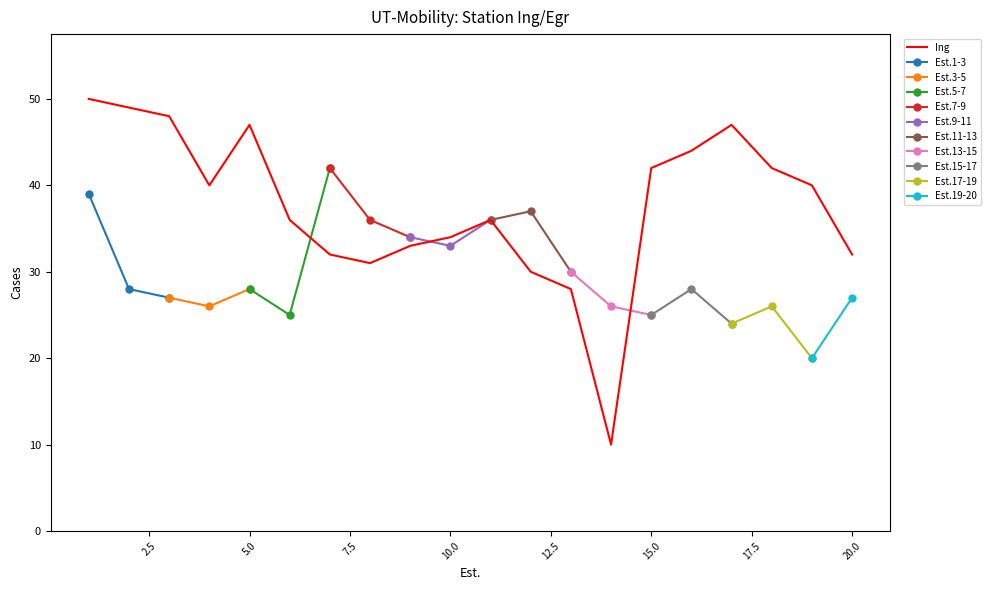

Does the chart have visible grid lines?

No